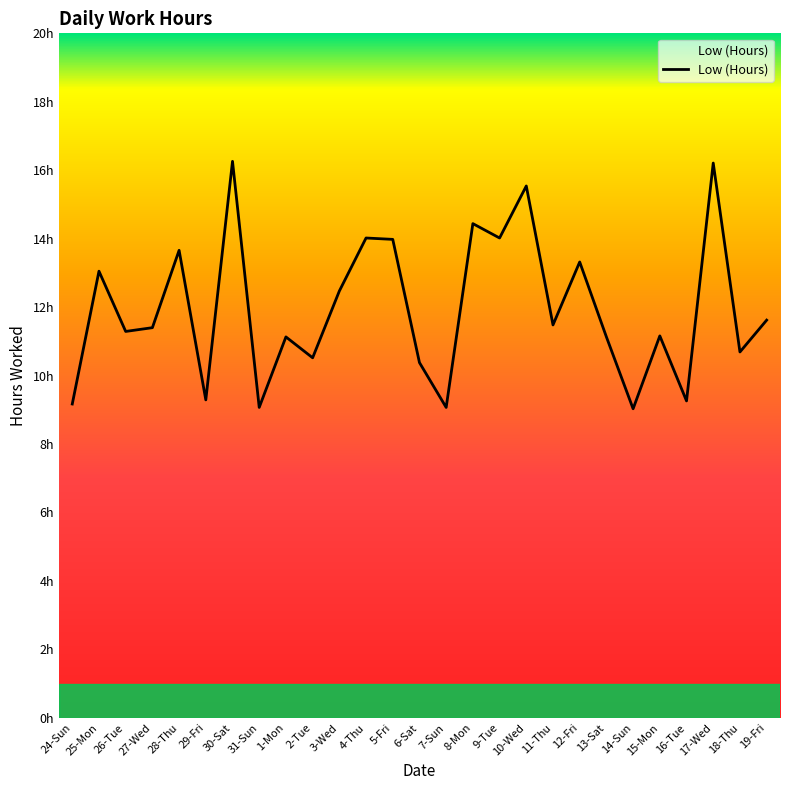

Is this an area chart (filled region under the line)?

Yes